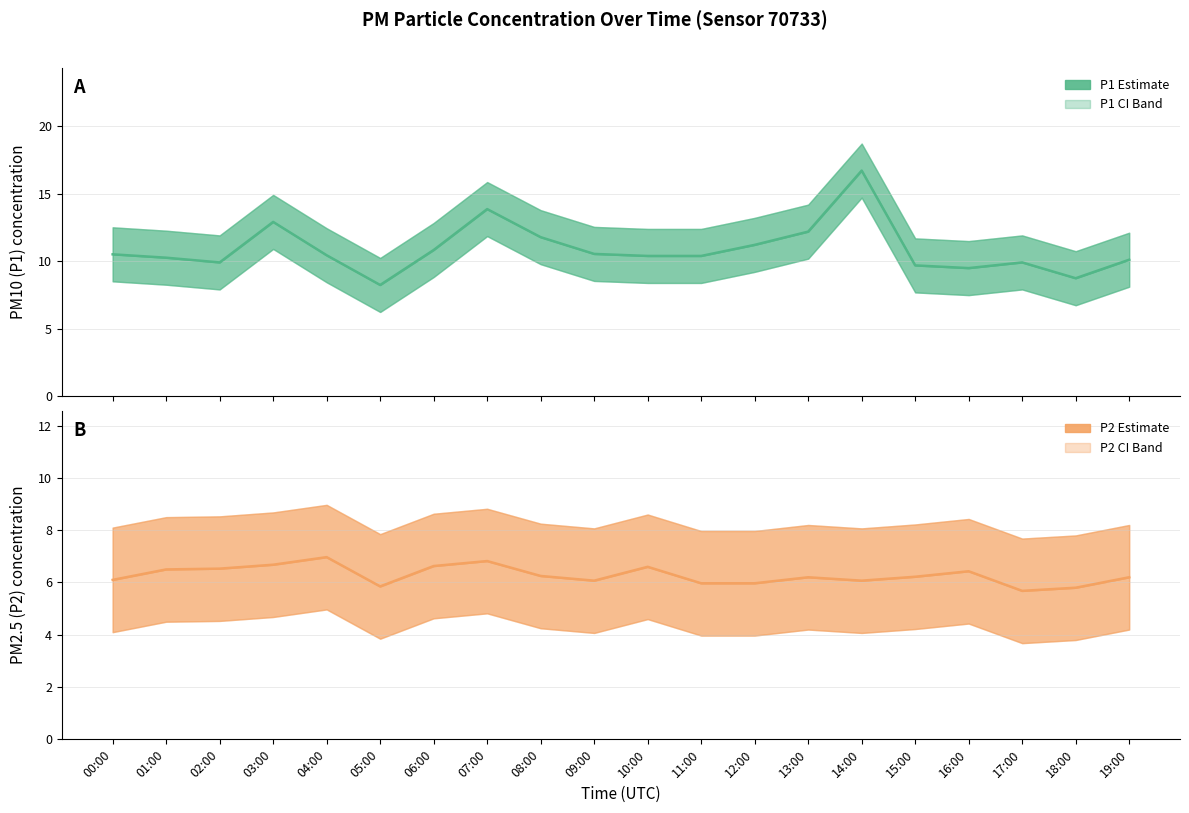

The P2 (PM2.5) series shows 8.5 at 17:00. True or false?

False